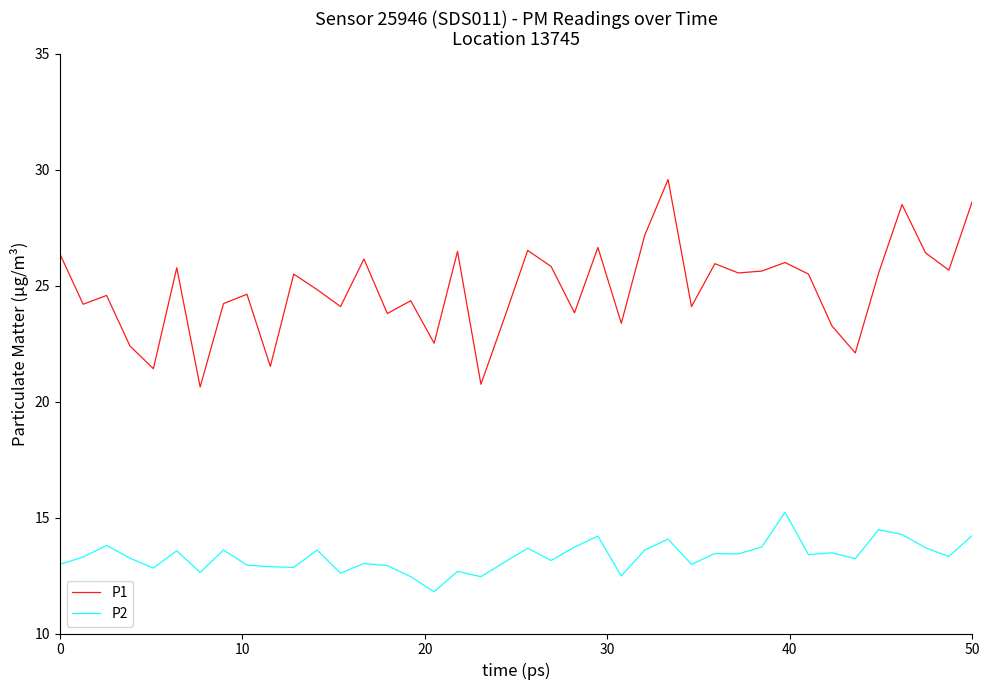

What is the maximum value for P2?

15.2